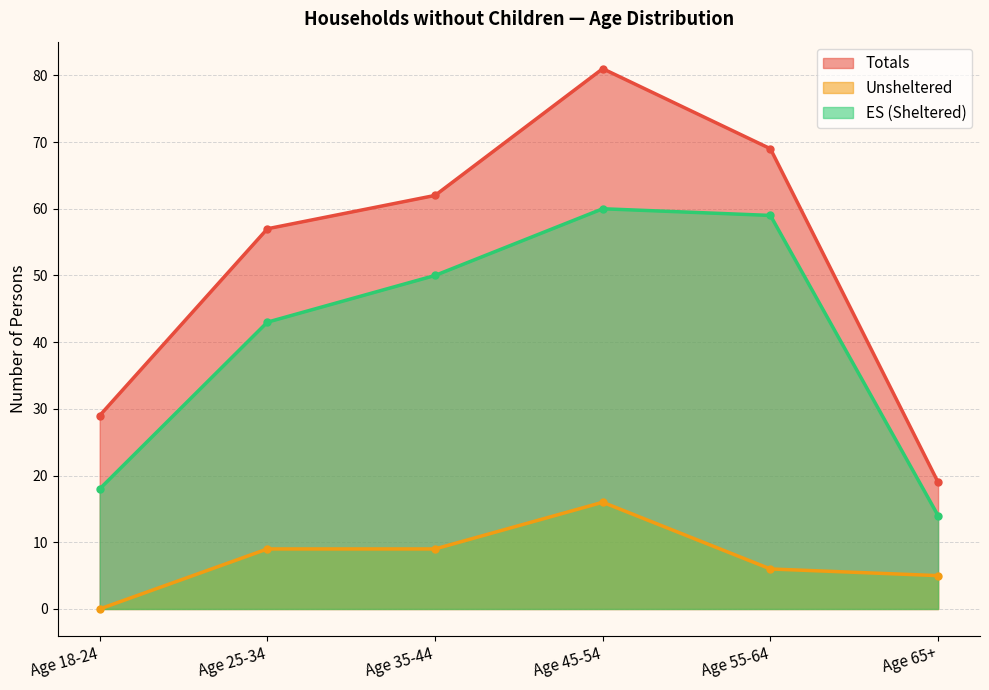

Reading left to right, extract all data points from this chart.

Totals: 29	57	62	81	69	19
Unsheltered: 0	9	9	16	6	5
ES (Sheltered): 18	43	50	60	59	14